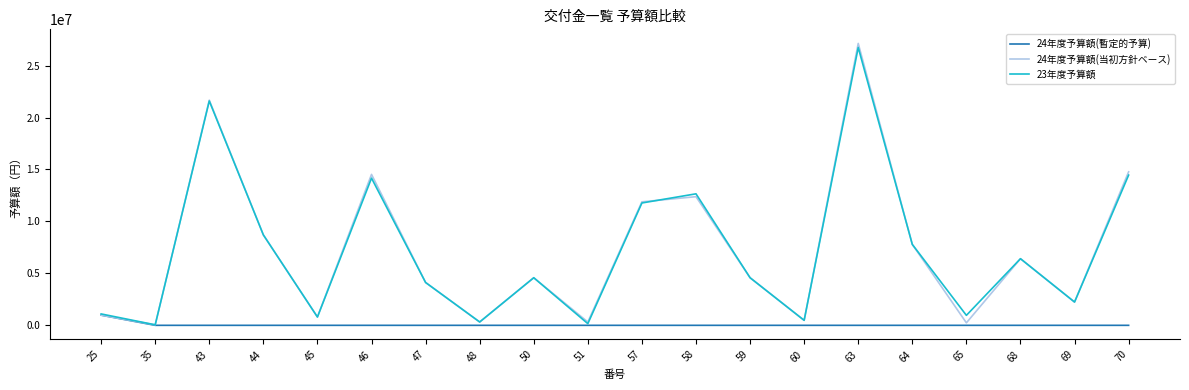

What is the greatest value displayed?

27130000